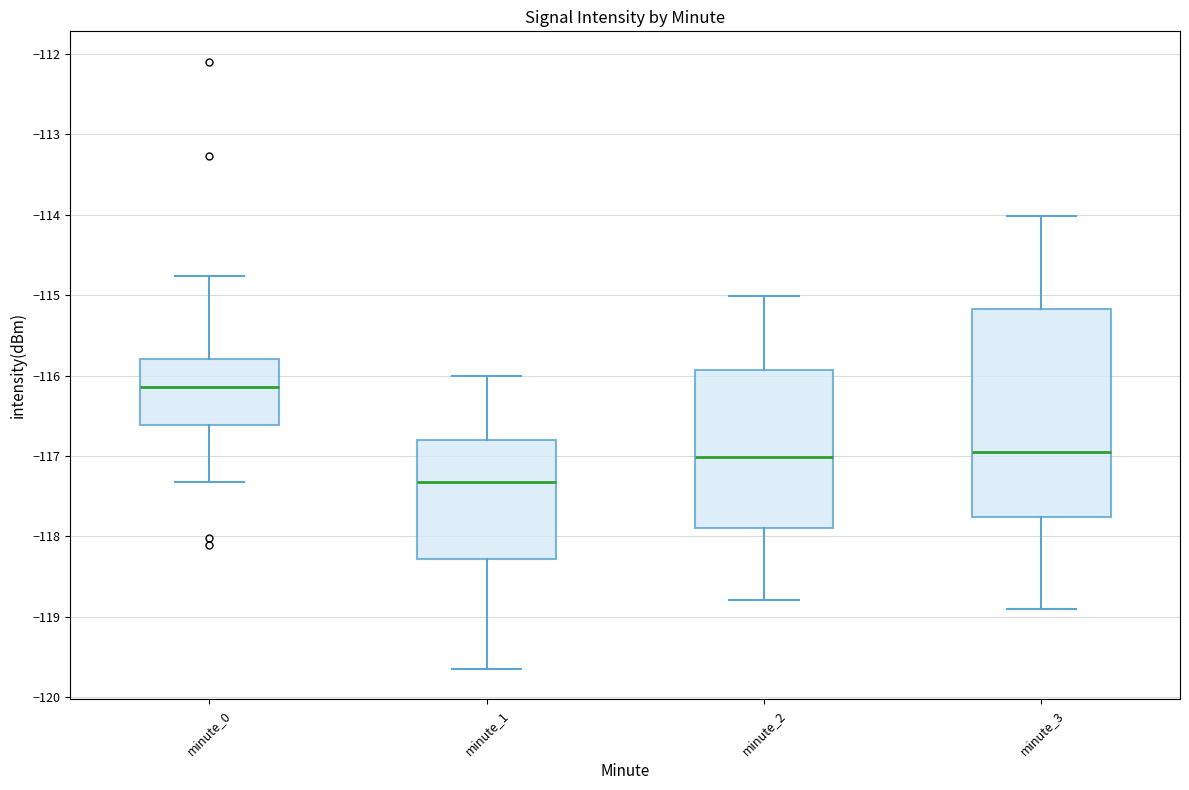

Comparing the boxes themselves (not the whiskers), which one is the tallest?

minute_3